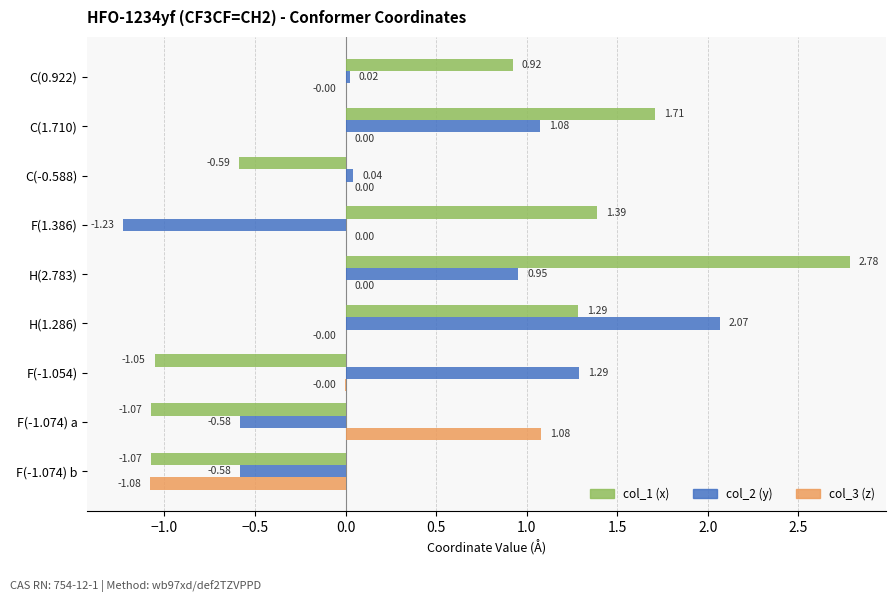

Which series has the largest total across all categories?

col_1 (x)